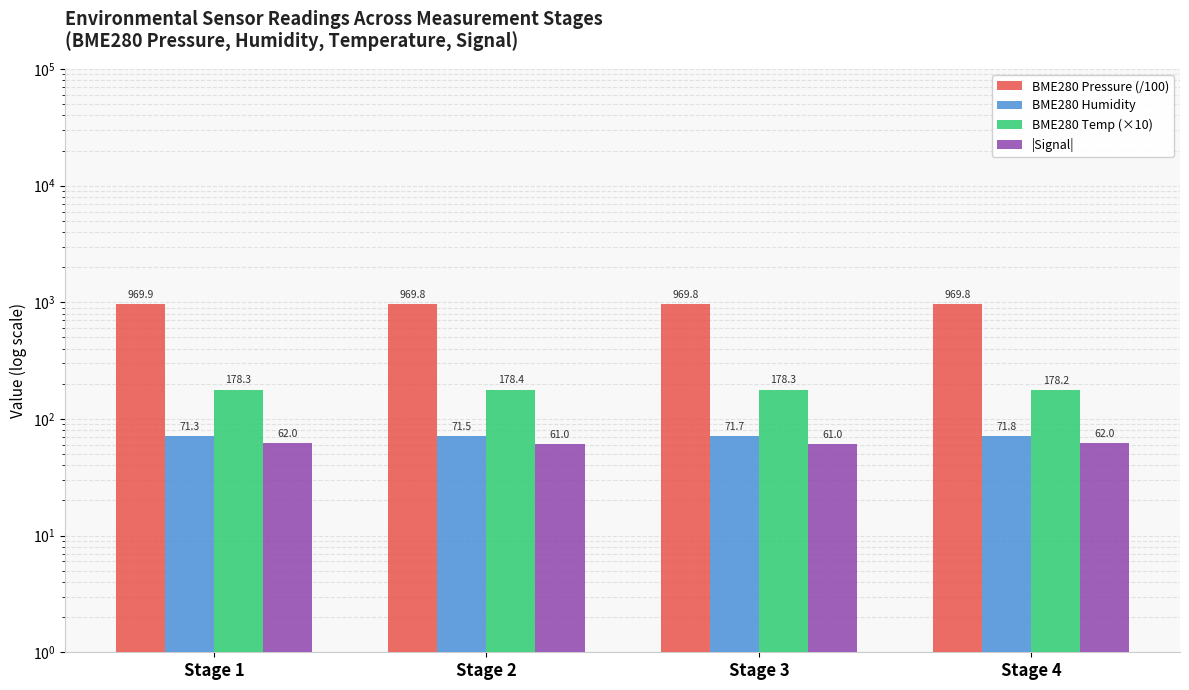

What is the difference between the maximum and second lowest values in the BME280 Pressure (/100) series?

0.1